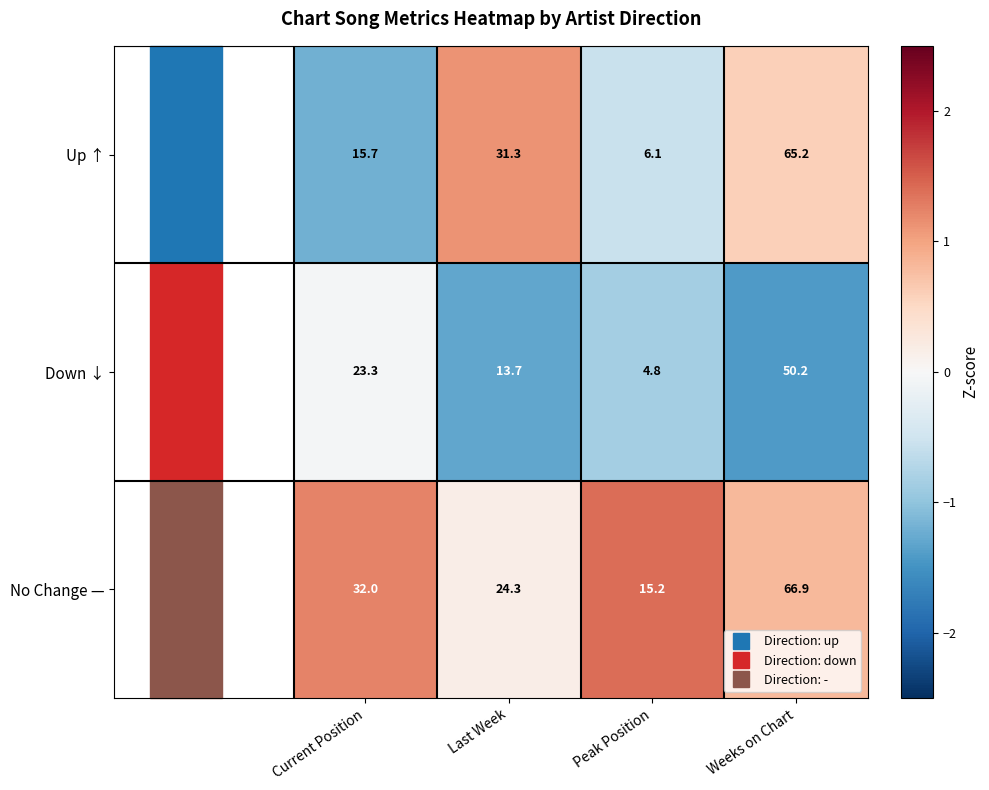

What is the total value across all series at Last Week?

69.3